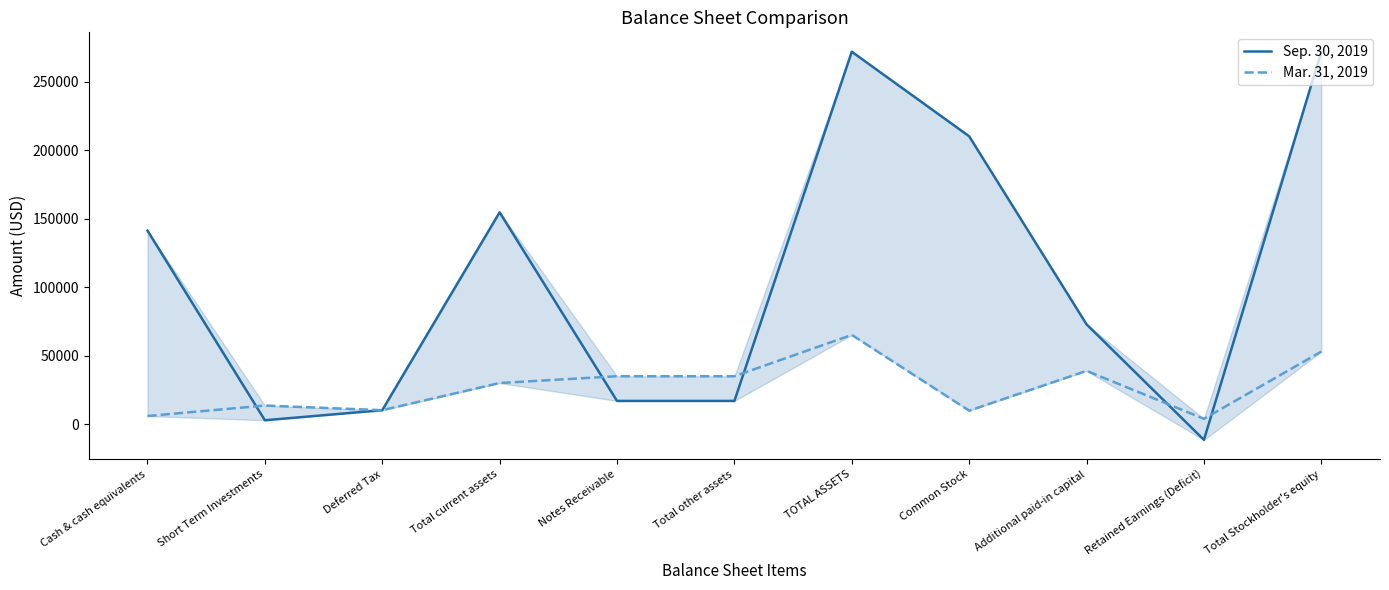

How many interior local valleys does the Mar. 31, 2019 series have?

3